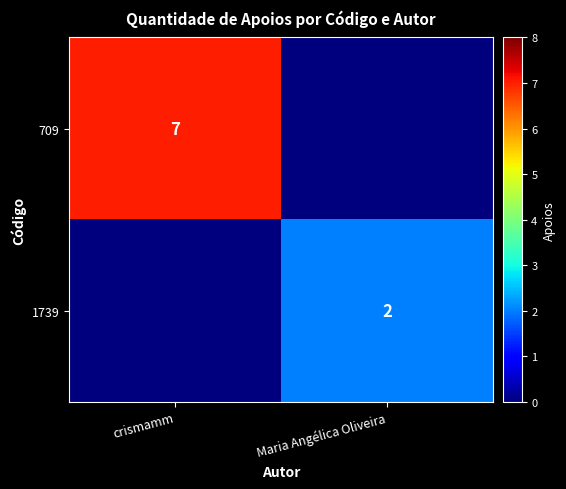

Count the number of categories in the chart.

2